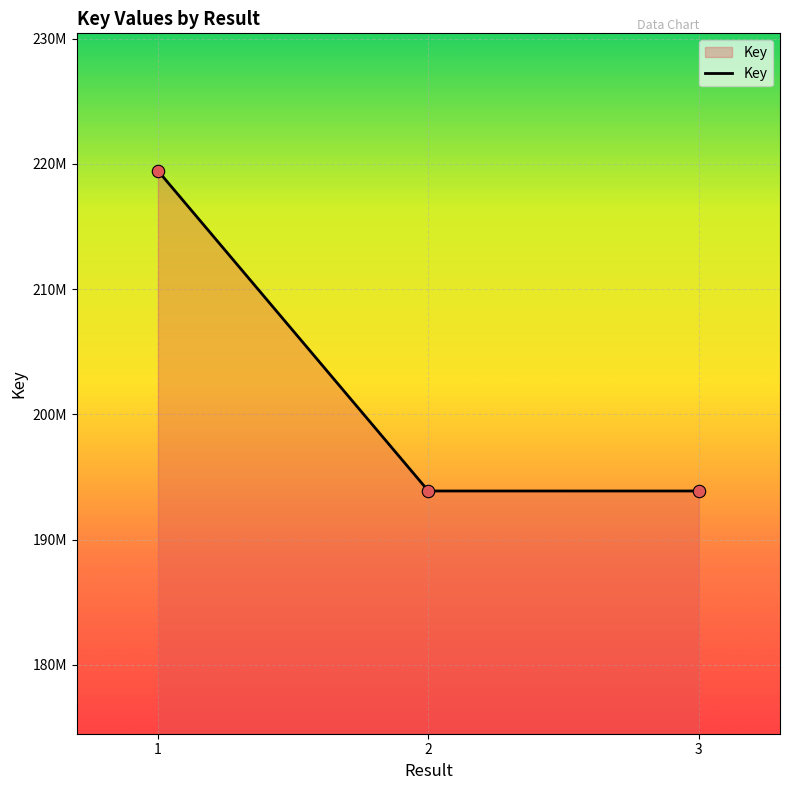

What is the change in value from 1 to 3?

-25582501